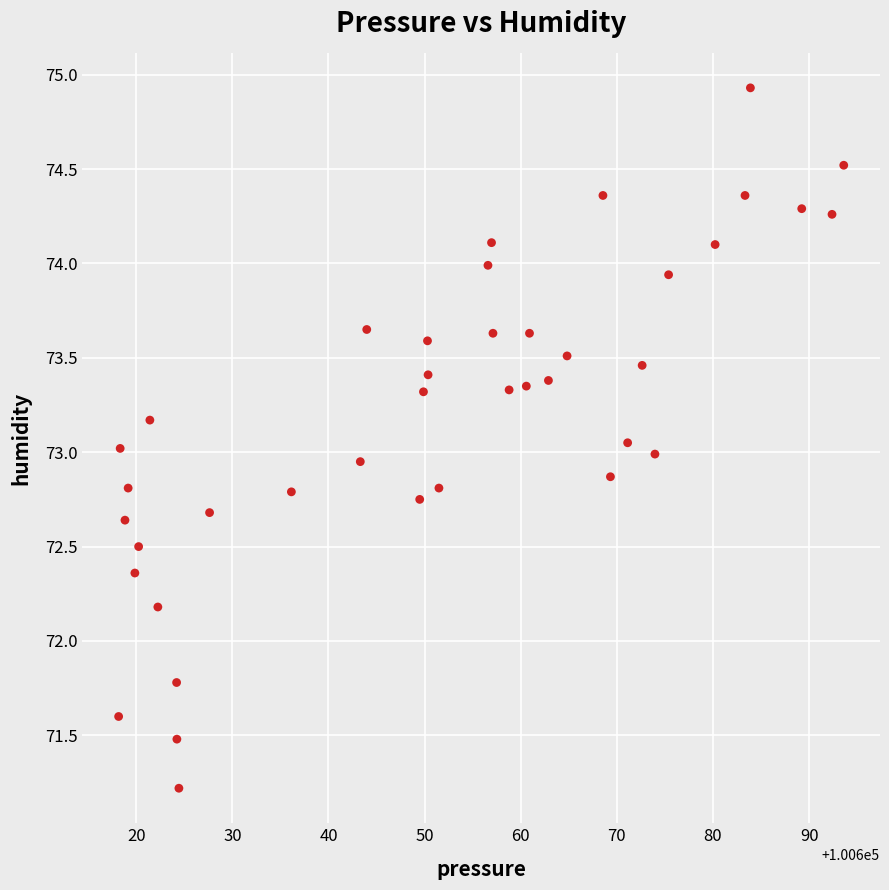

What is the range of X values (max minus min)?

75.4